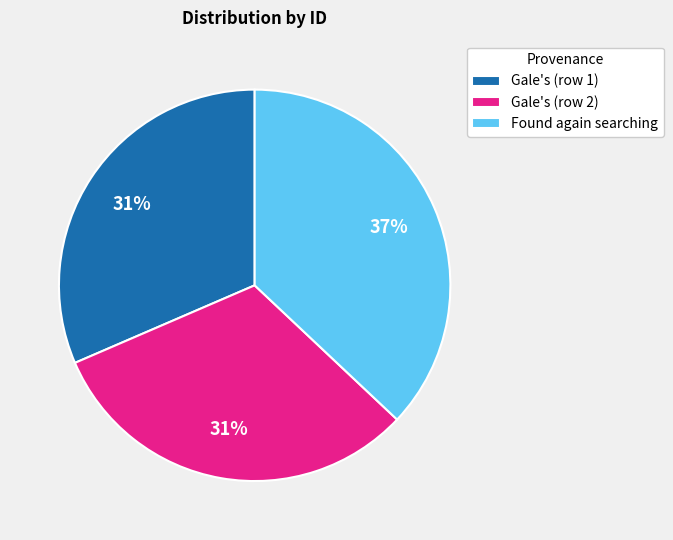

The Found again searching slice represents 37% of the pie. True or false?

True